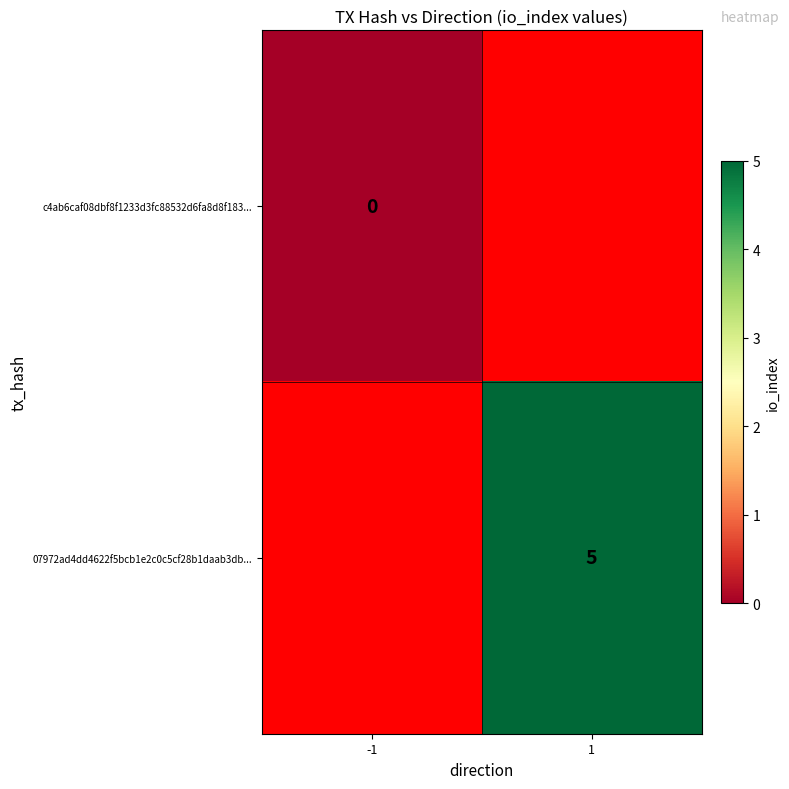

Is the value of c4ab6caf08dbf8f1233d3fc88532d6fa8d8f183... at -1 greater than the value of 07972ad4dd4622f5bcb1e2c0c5cf28b1daab3db... at 1?

No